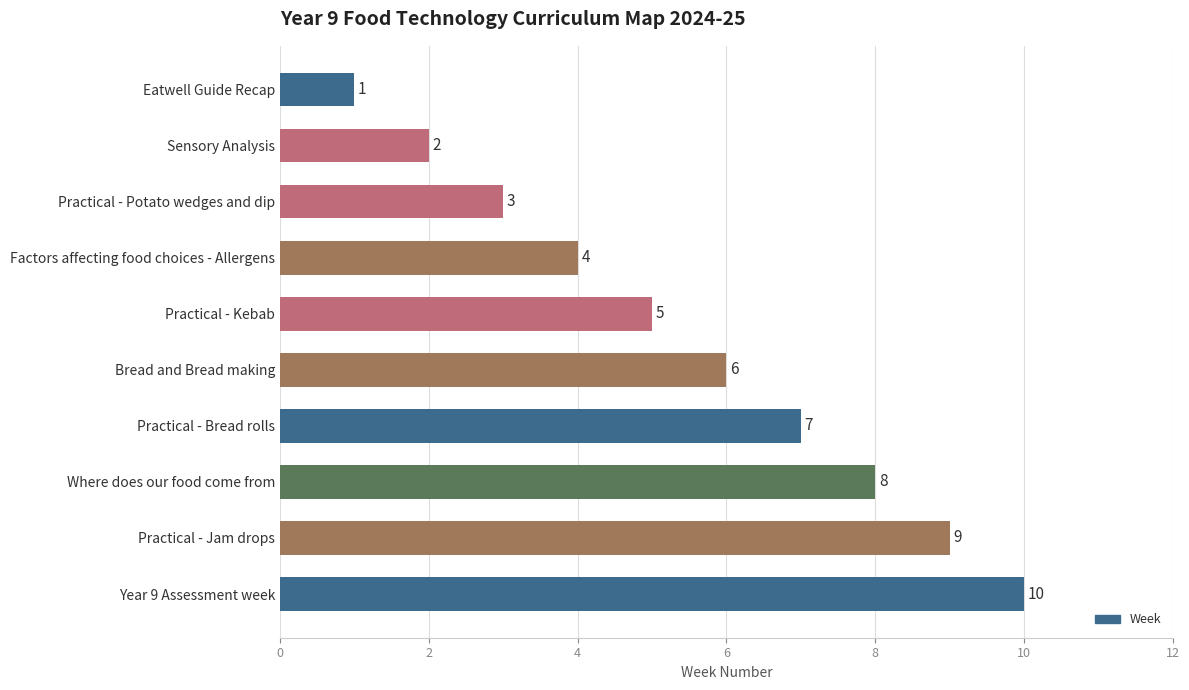

List the labels in order of value, smallest first.

Eatwell Guide Recap, Sensory Analysis, Practical - Potato wedges and dip, Factors affecting food choices - Allergens, Practical - Kebab, Bread and Bread making, Practical - Bread rolls, Where does our food come from, Practical - Jam drops, Year 9 Assessment week